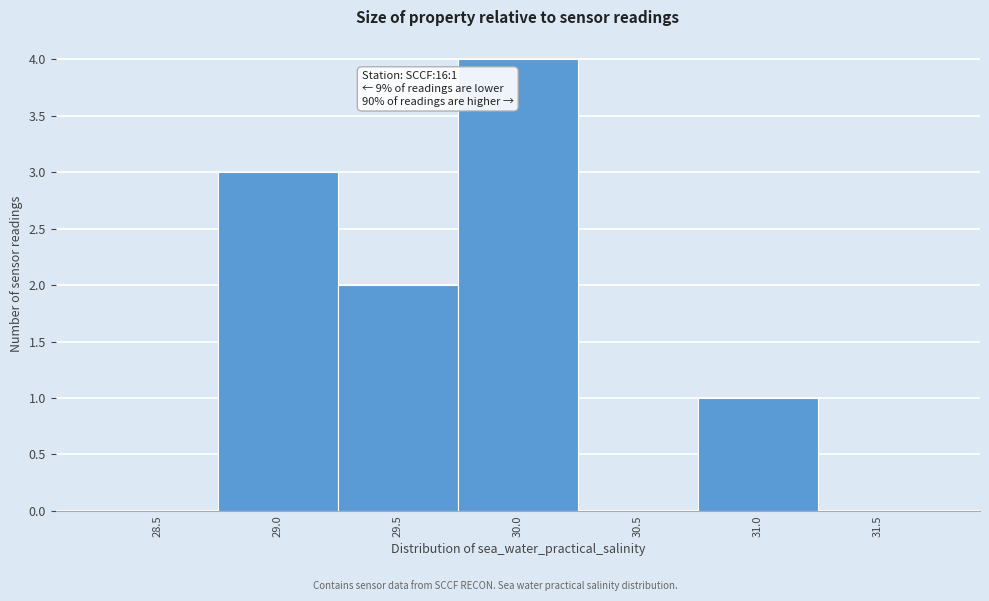

Reading left to right, list all the values displayed in this chart.

28.5=0	29.0=3	29.5=2	30.0=4	30.5=0	31.0=1	31.5=0